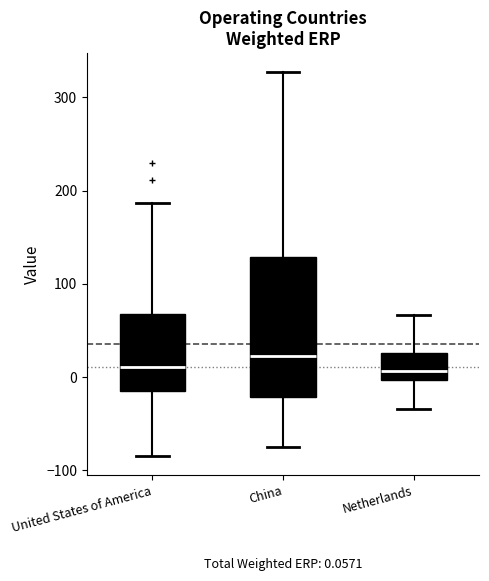

Comparing the boxes themselves (not the whiskers), which one is the tallest?

China